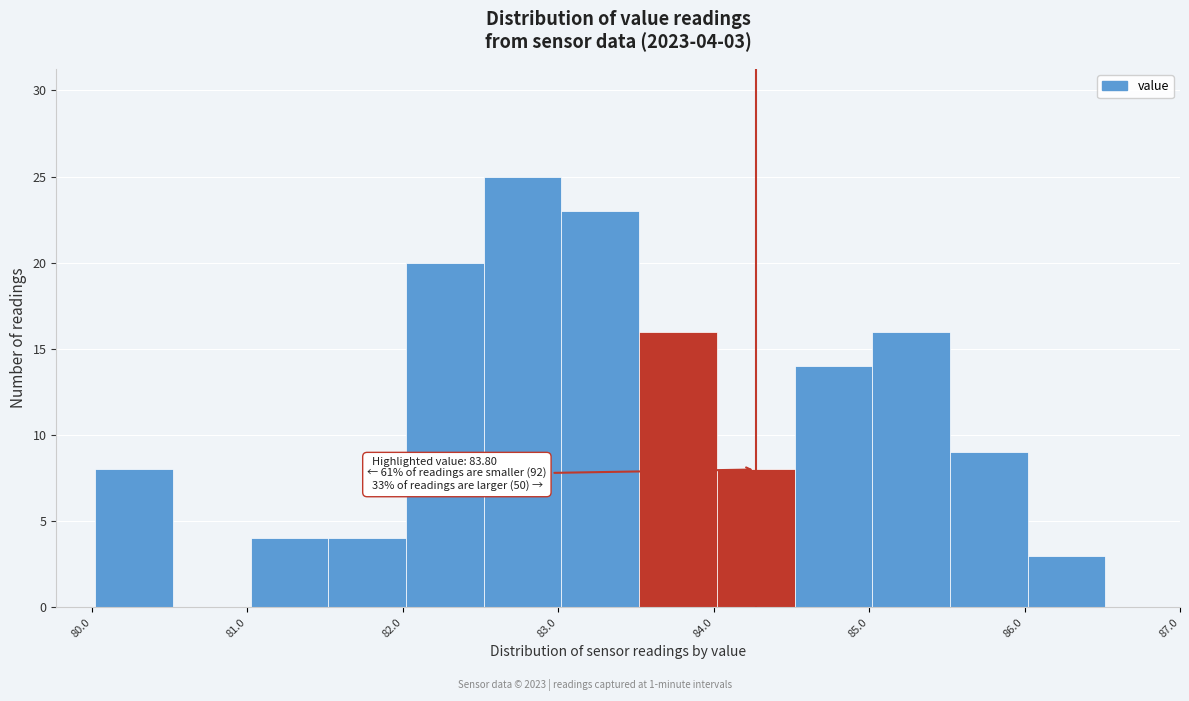

Over which range of the x-axis is the bar tallest?

82.52 to 83.02